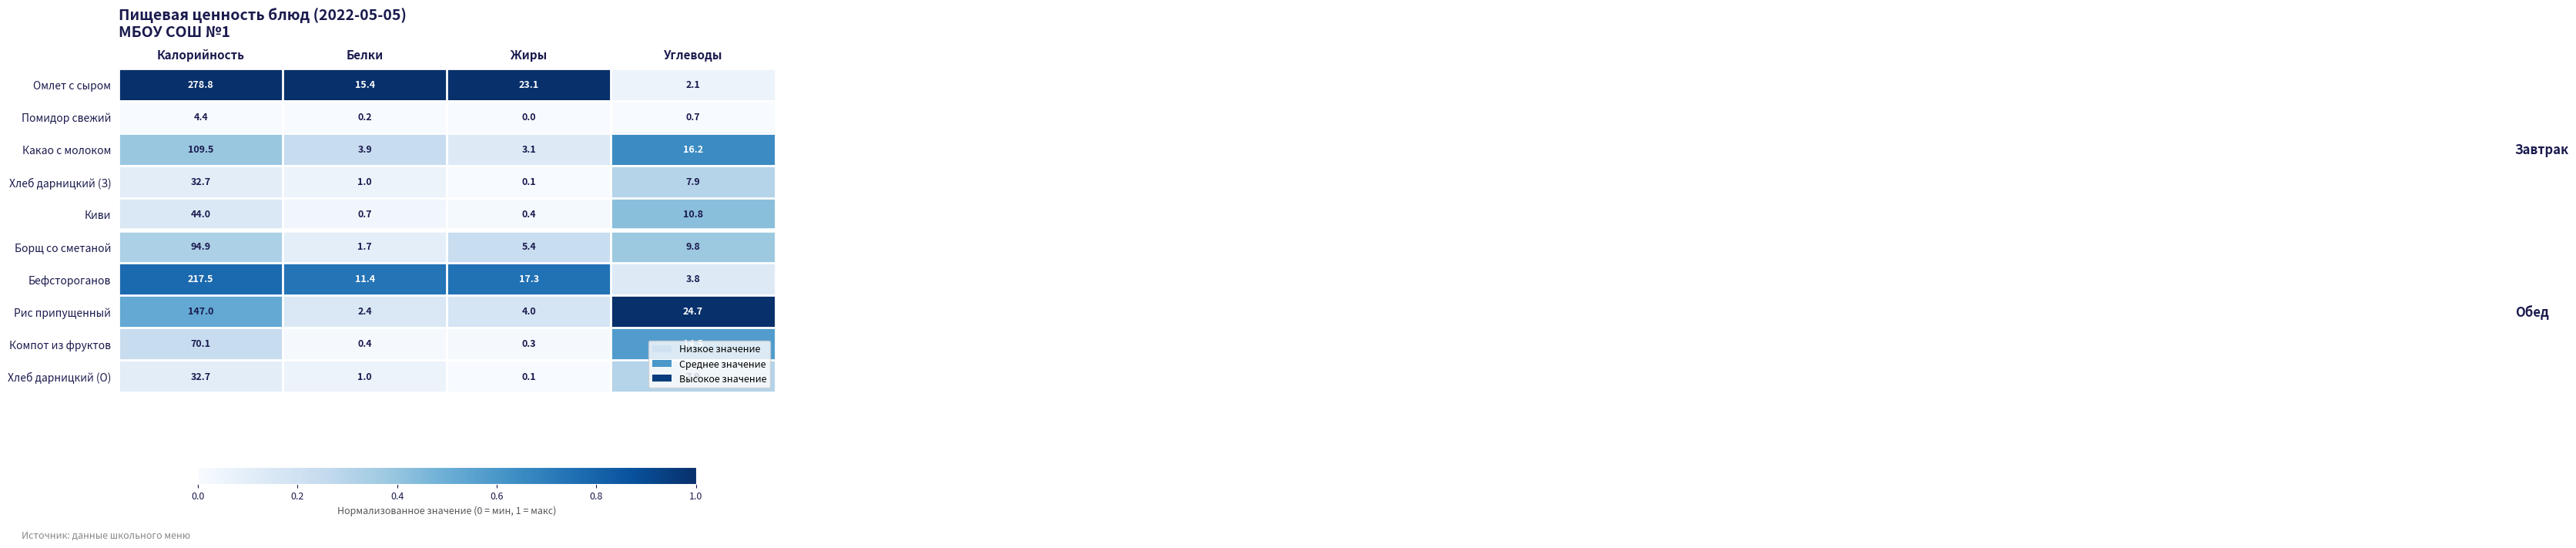

At which category is the sum across all series the highest?

Калорийность